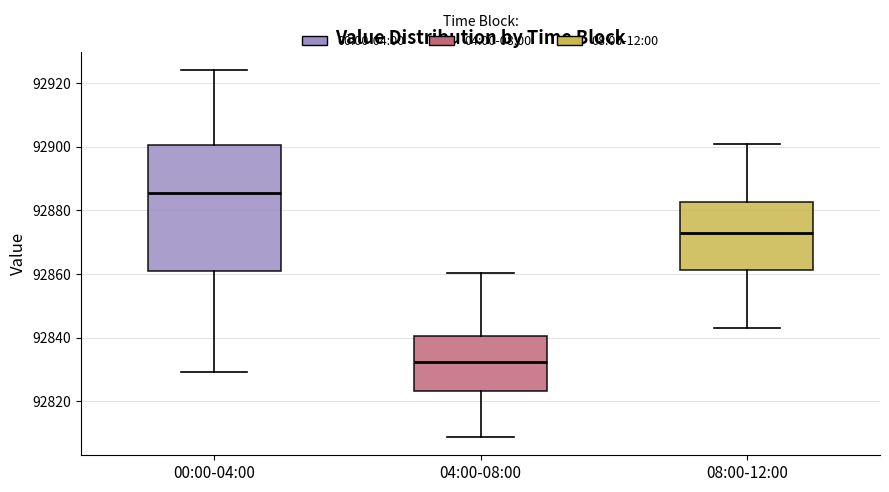

Reading left to right, read every box against the y-axis: the position of its median line, the range the box covers, and the ends of its whiskers. The values are not printed on the chart, so give them approximately, as read against the axis.

00:00-04:00: median 92886, box 92860 to 92900, whiskers 92830 to 92924
04:00-08:00: median 92832, box 92824 to 92840, whiskers 92808 to 92860
08:00-12:00: median 92872, box 92862 to 92882, whiskers 92844 to 92902